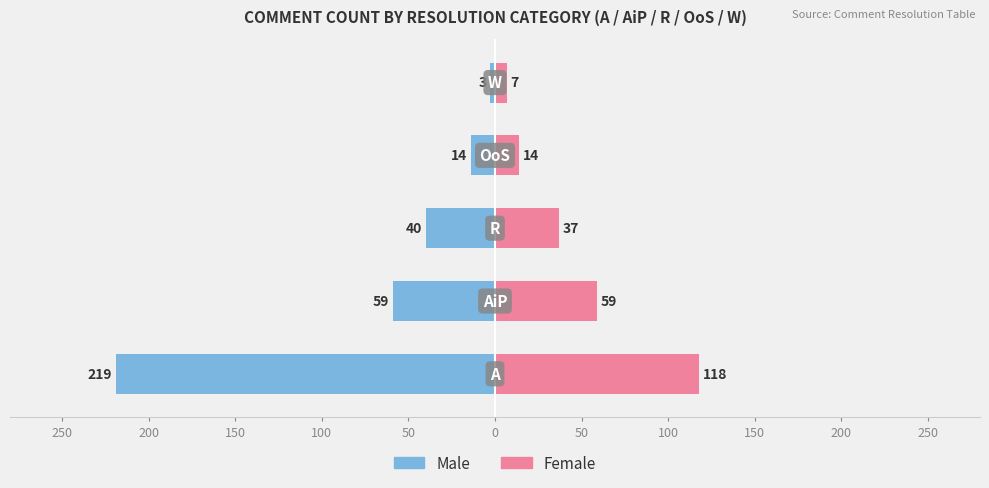

What are all the series names shown in the legend?

Male, Female